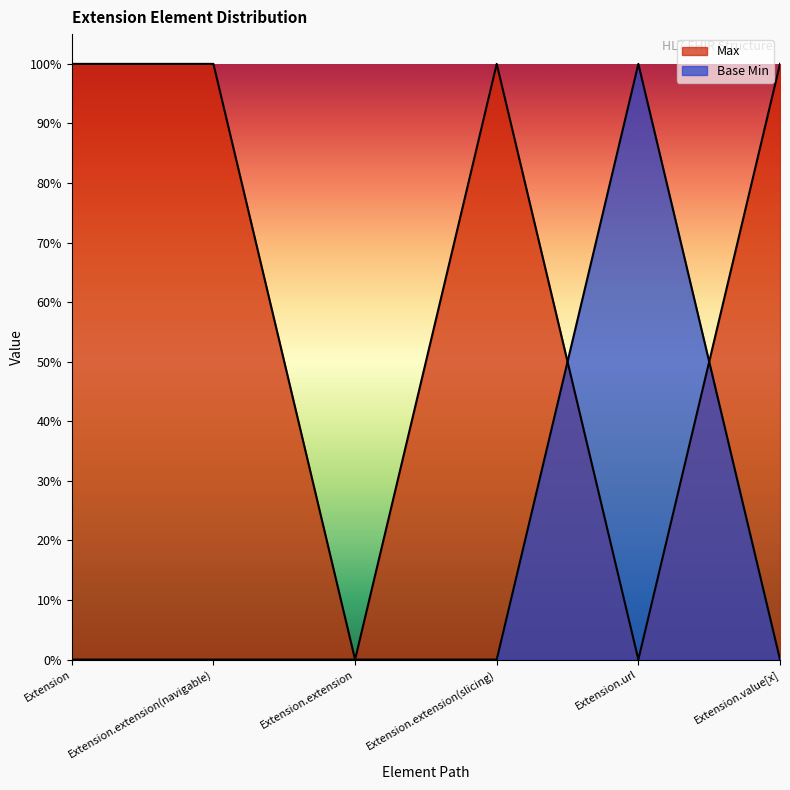

True or false: Base Min has a value of 0 at Extension.extension(navigable).

True